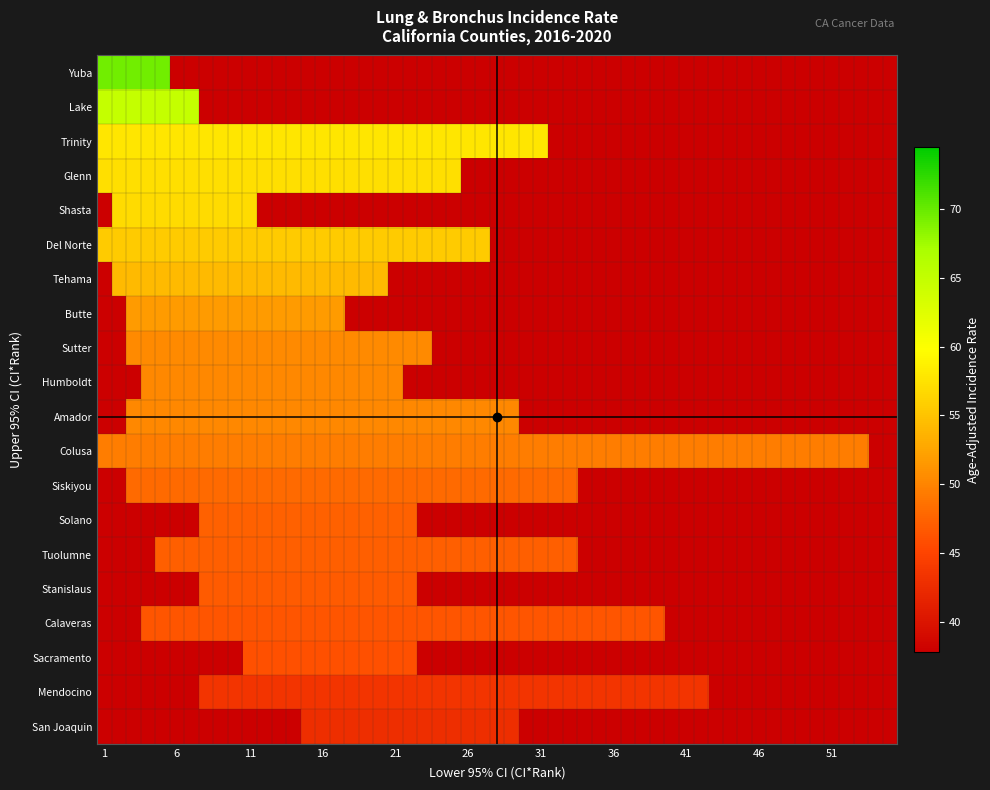

True or false: Colusa County has a value of 78.8 at Rate.

False